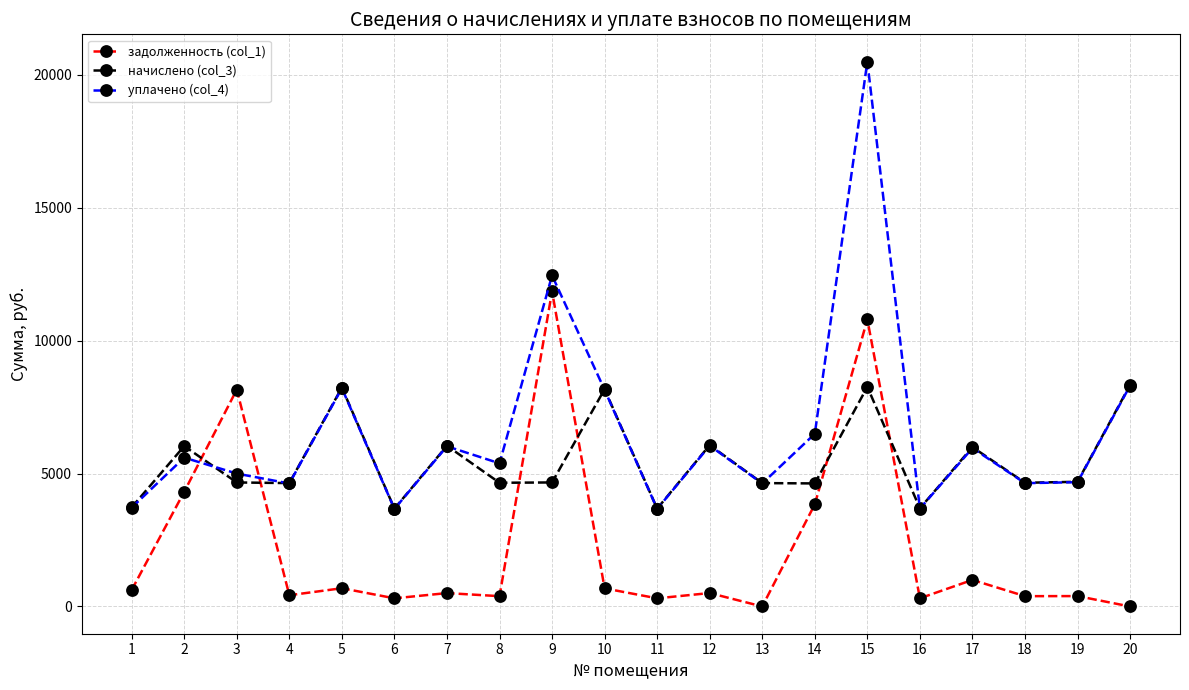

Which series has the largest total across all categories?

уплачено (col_4)